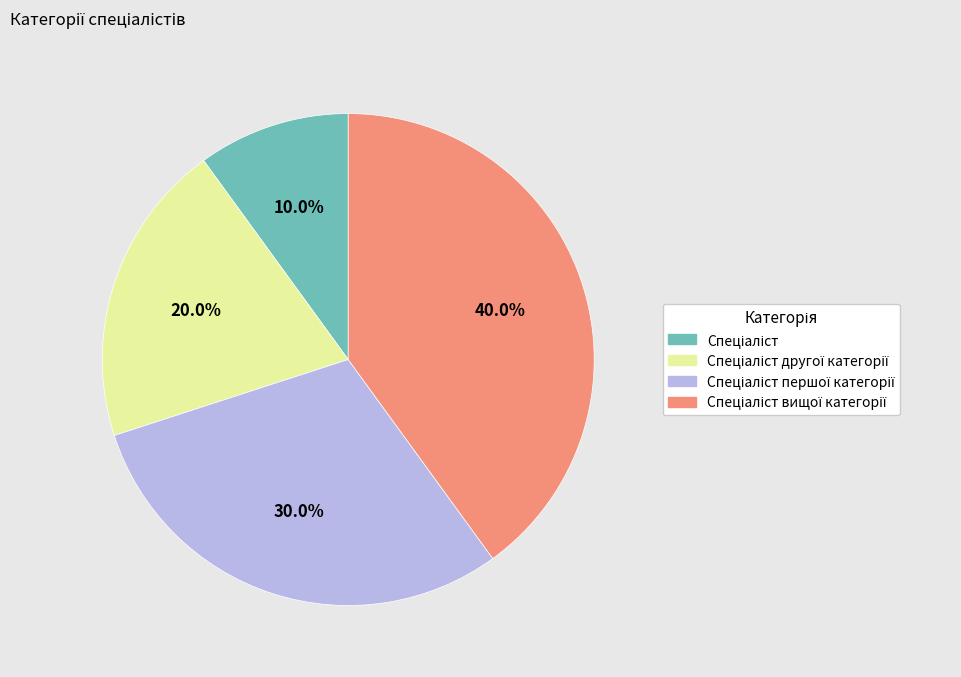

Is there any slice that represents more than half of the pie?

No